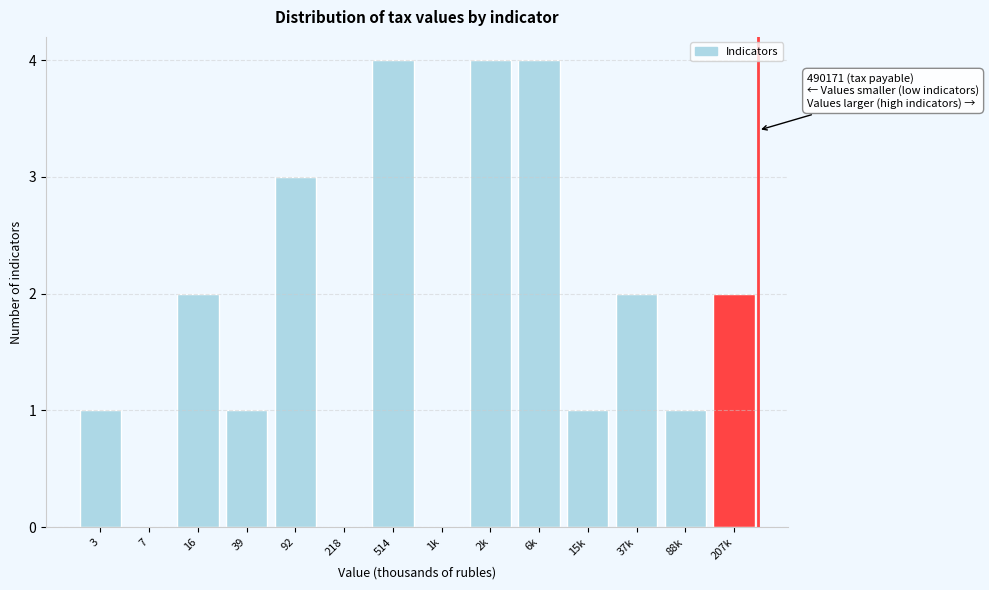

Reading right to left, extract all data points from this chart.

207k=2	88k=1	37k=2	15k=1	6k=4	2k=4	1k=0	514=4	218=0	92=3	39=1	16=2	7=0	3=1